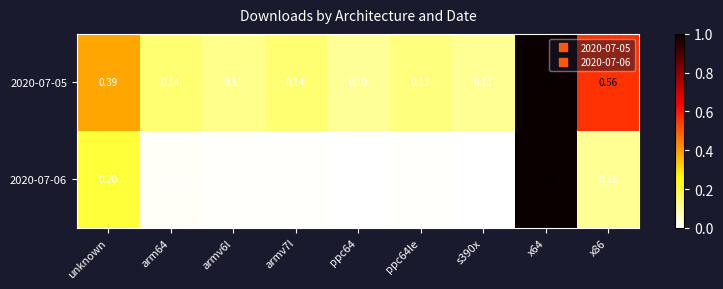

What is the spread (max minus min) of values at armv6l?

0.1